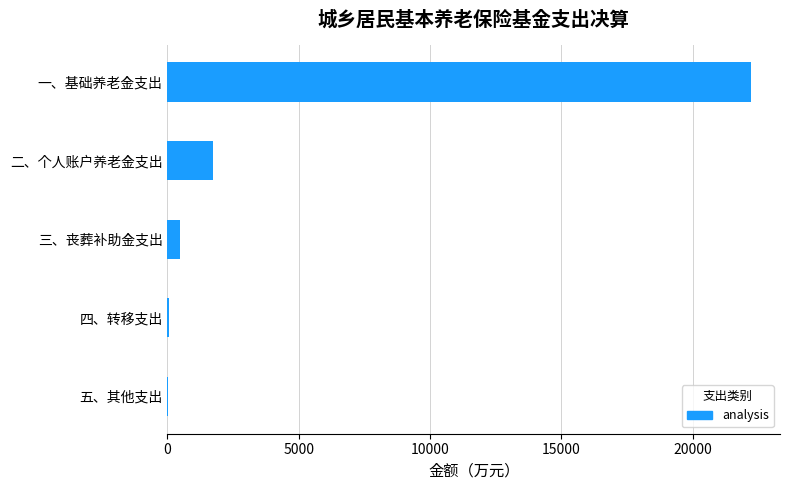

The value at 一、基础养老金支出 is 22219. True or false?

True